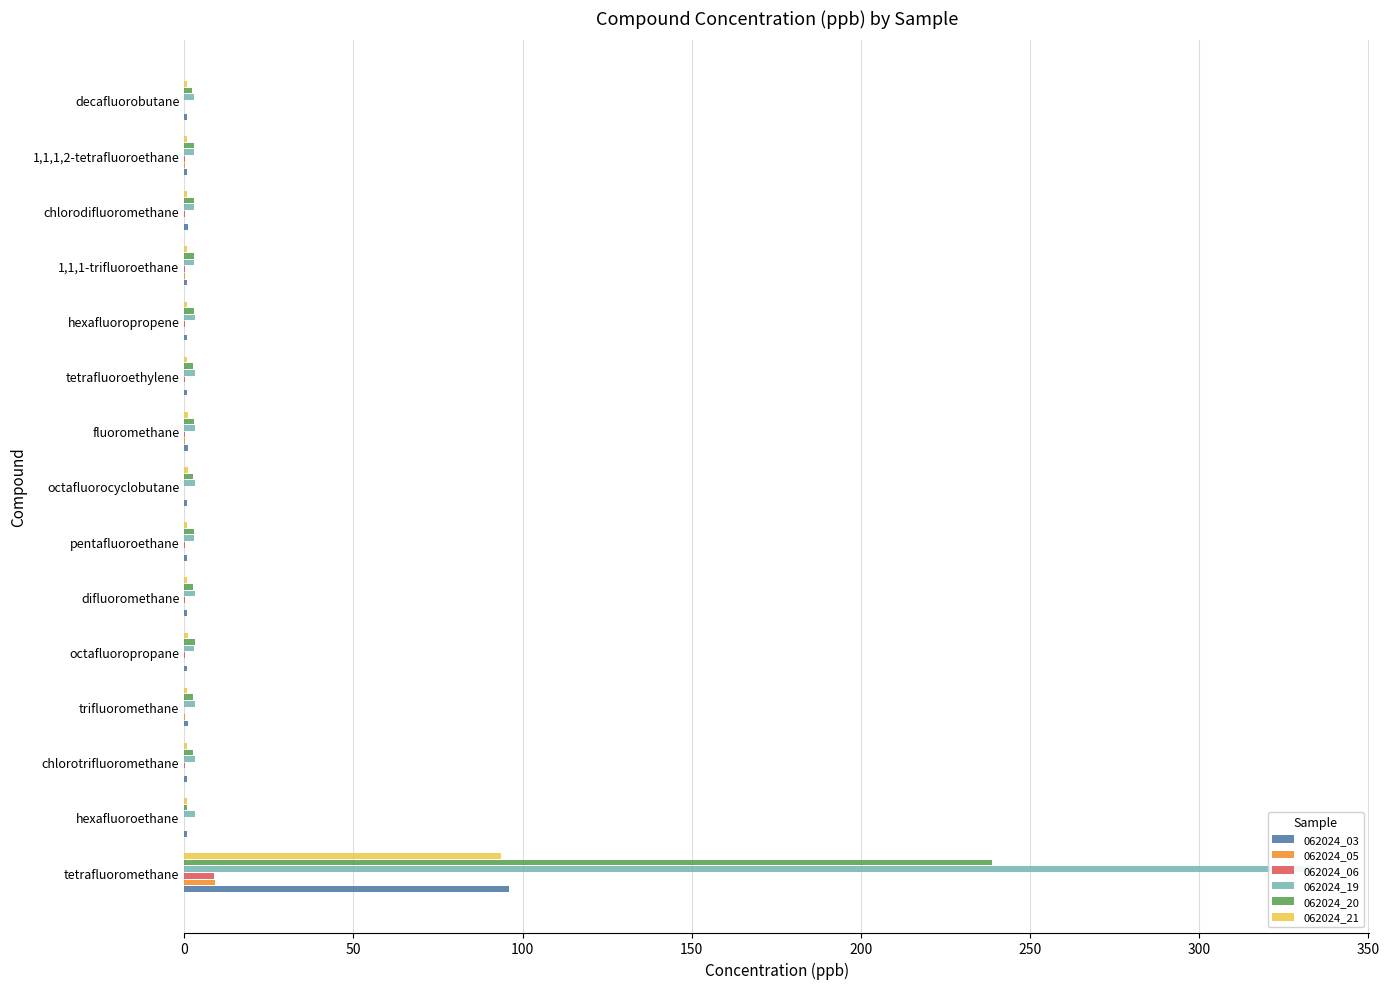

Which series has the largest range (max minus min)?

062024_19